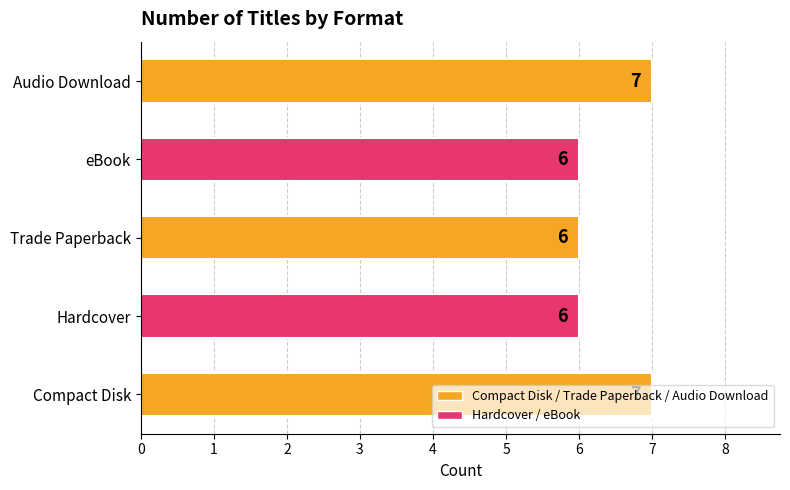

What is the difference between the maximum and minimum values?

1